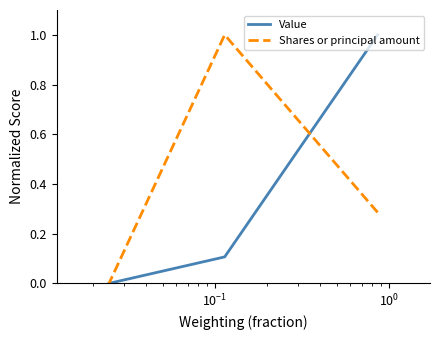

What are all the series names shown in the legend?

Value, Shares or principal amount